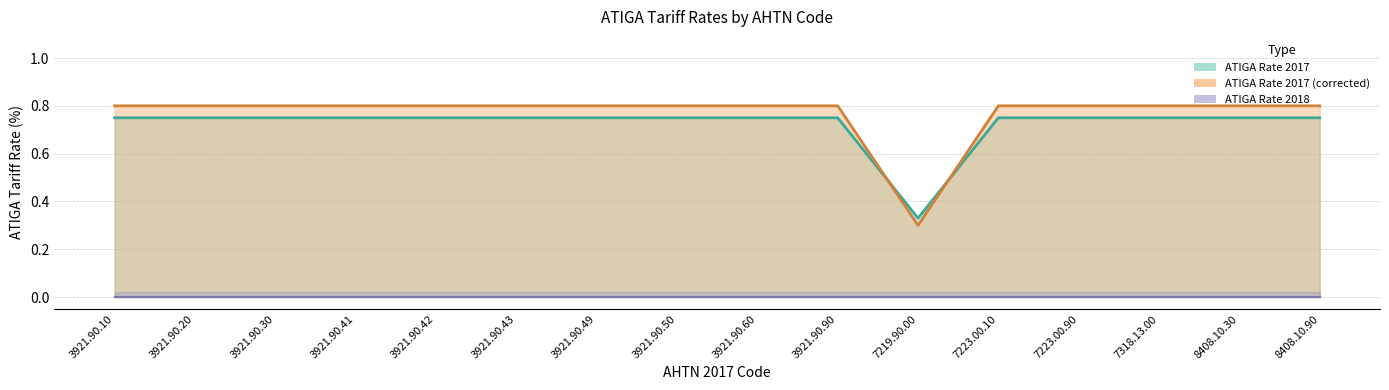

How many interior local valleys does the ATIGA Rate 2017 series have?

1